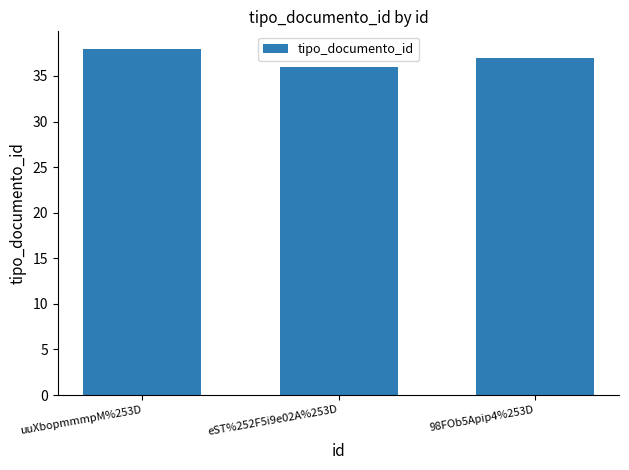

What is the label of the 1st bar from the right?

98FOb5Apip4%253D